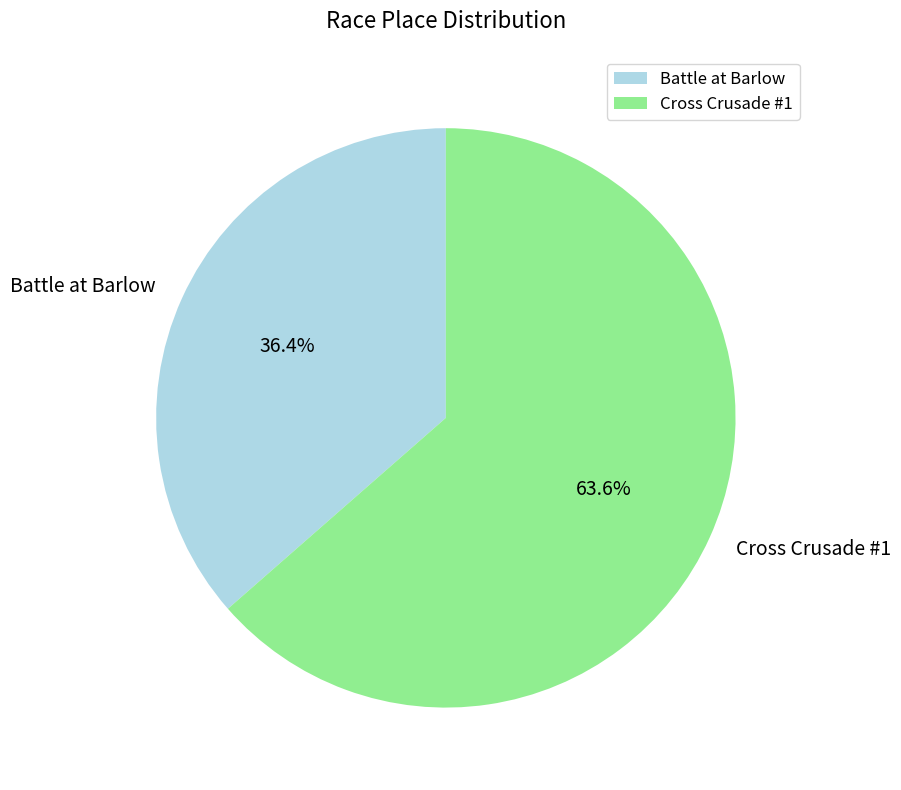

Which slice is the largest?

Cross Crusade #1